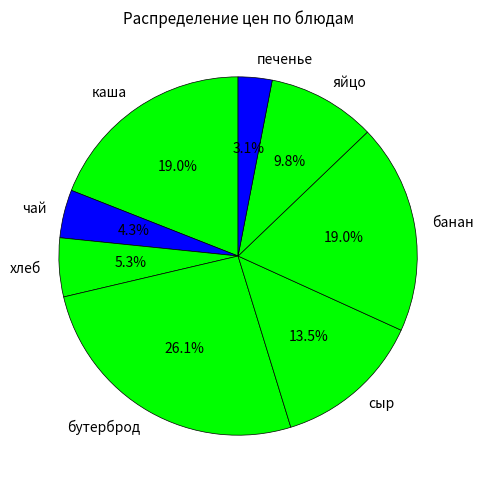

The хлеб slice represents 15% of the pie. True or false?

False